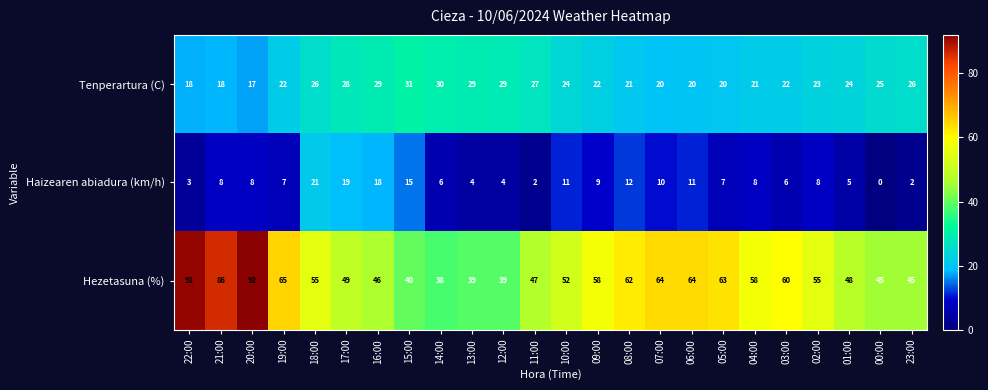

Where is Haizearen abiadura (km/h) nearest to the value 10?

07:00